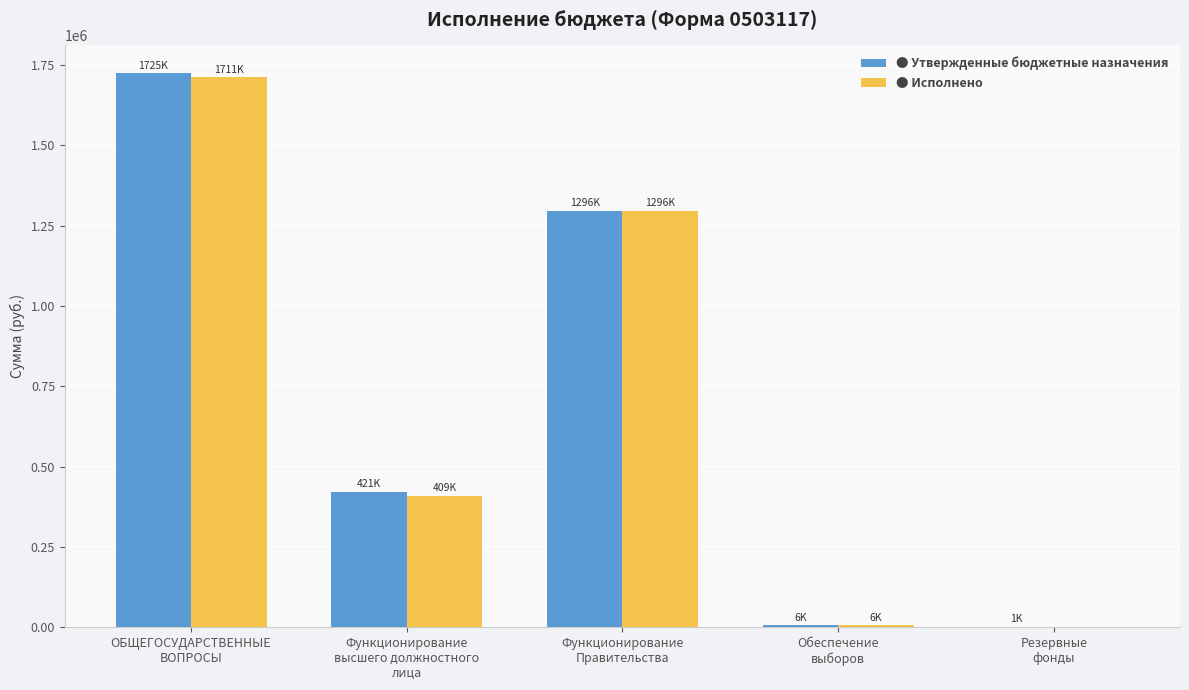

What is the spread (max minus min) of values at Резервные
фонды?

1000.0